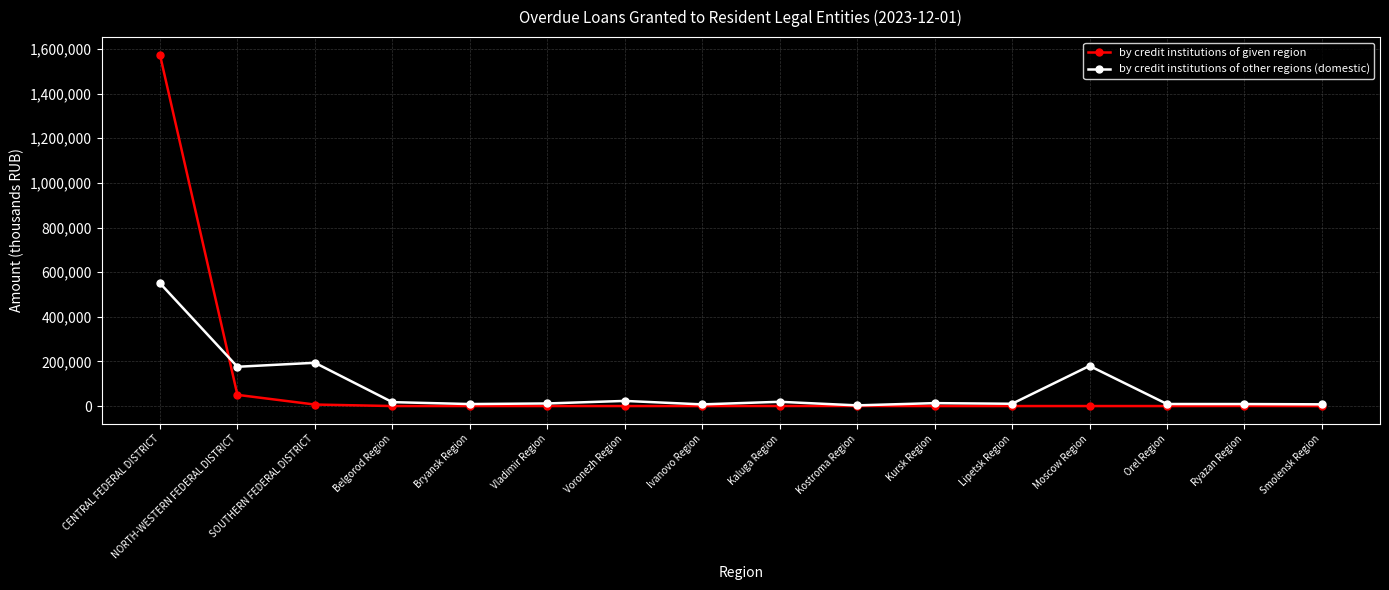

At which label is by credit institutions of given region closest to 787206?

NORTH-WESTERN FEDERAL DISTRICT